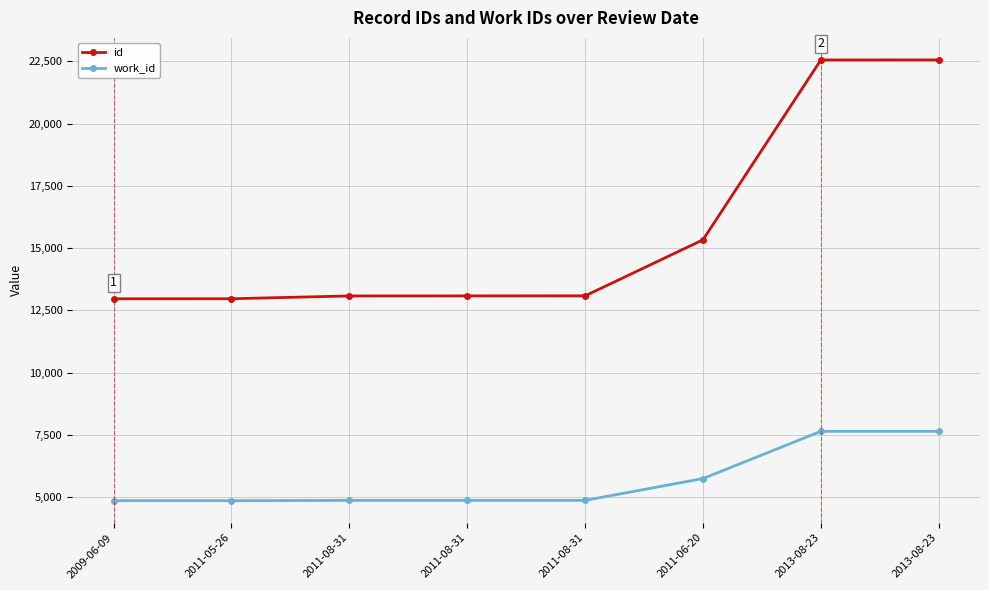

Reading left to right, transcribe all the data shown in this chart.

id: 12968	12969	13082	13084	13086	15334	22551	22552
work_id: 4866	4866	4878	4878	4878	5754	7648	7648